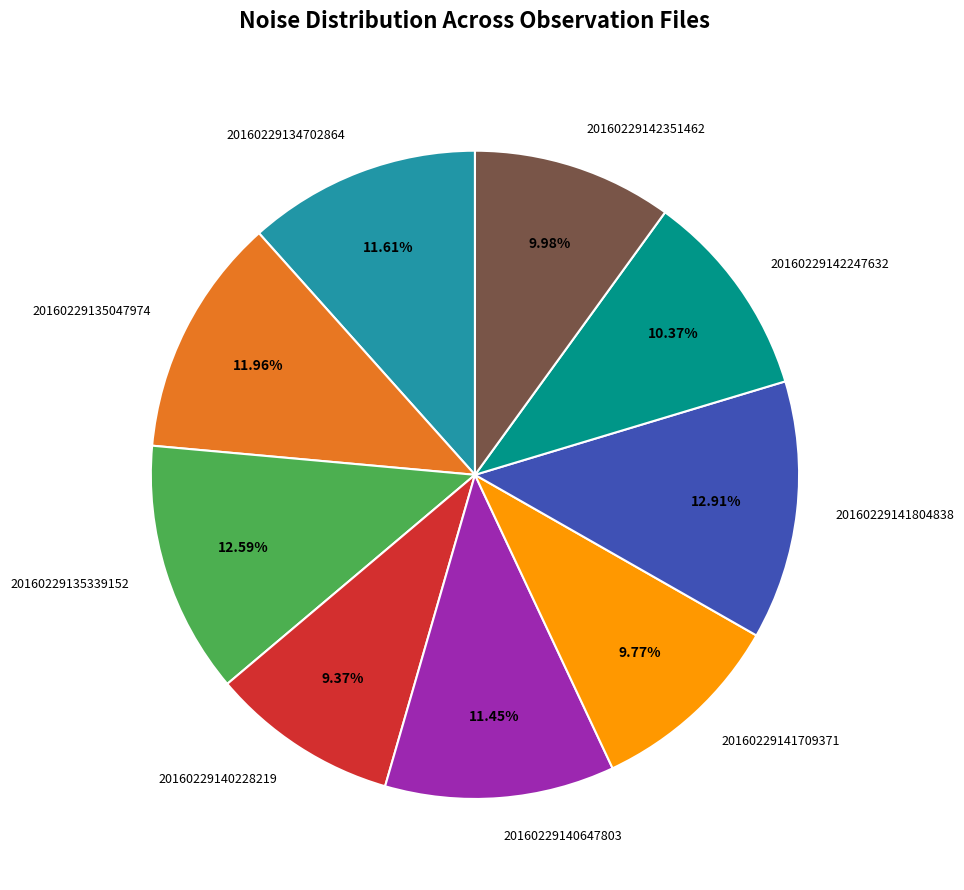

What is the ratio of the value at 20160229134702864 to the value at 20160229141709371?

1.2